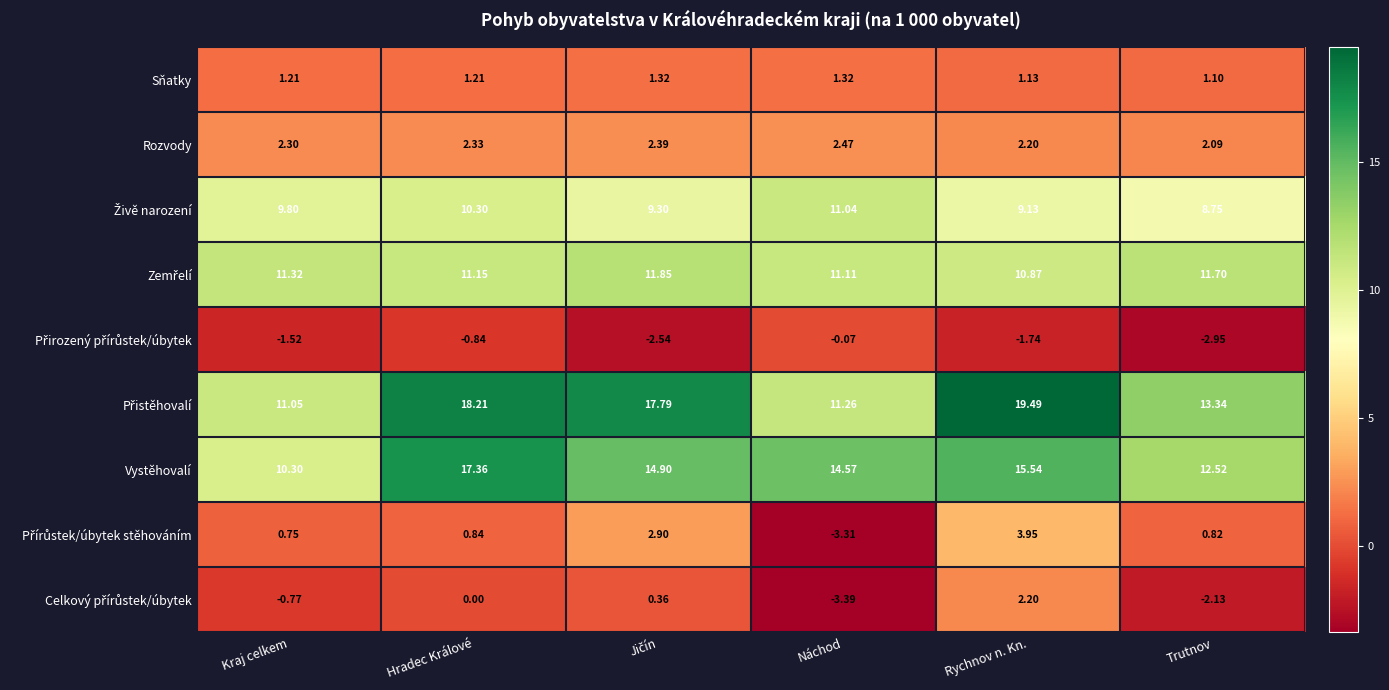

Count the number of categories in the chart.

6